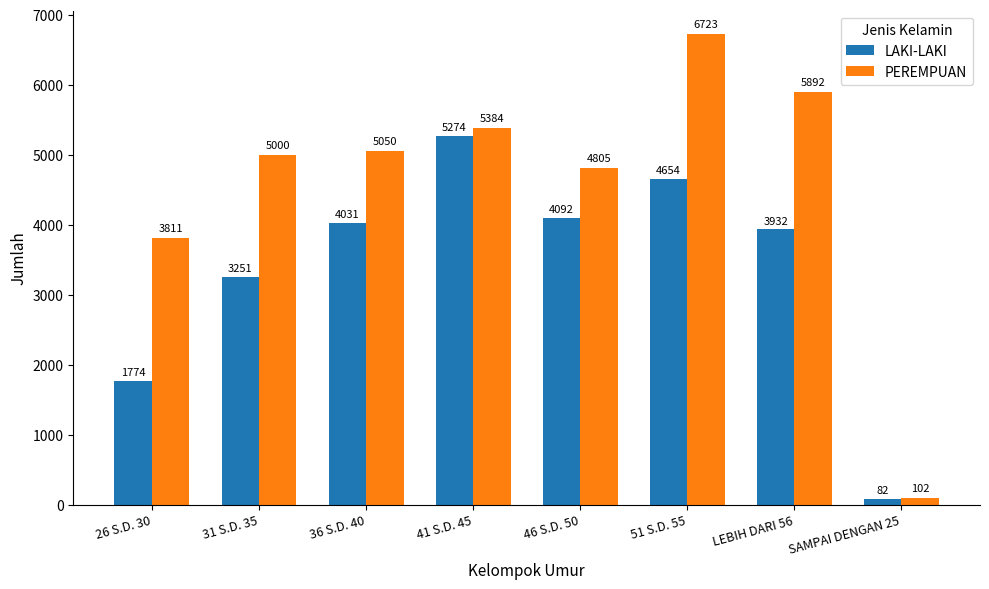

Which label corresponds to the largest value in the chart?

51 S.D. 55